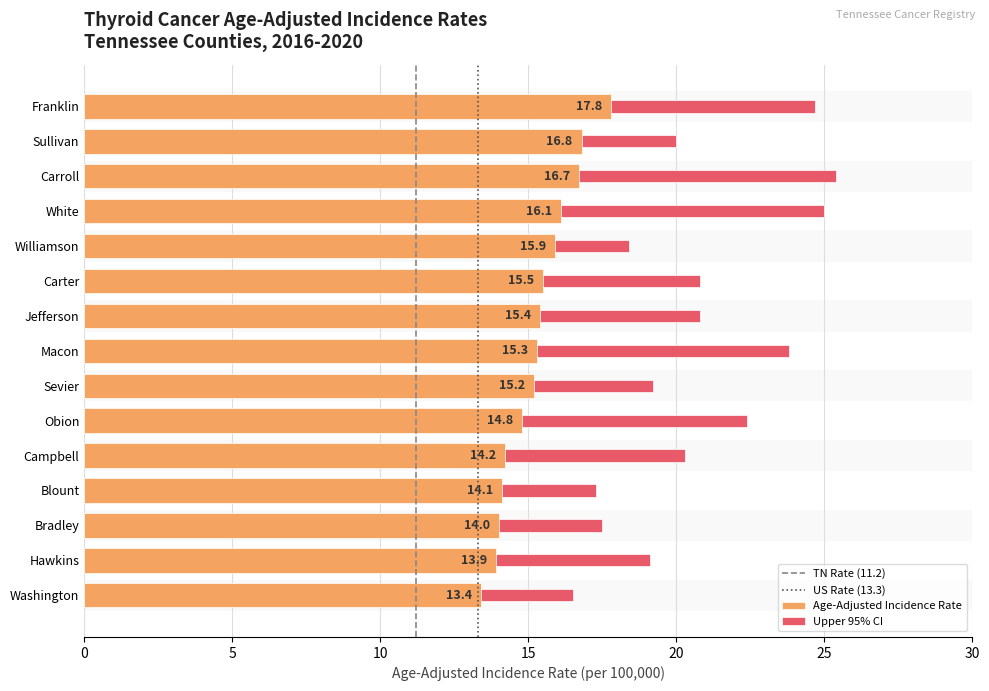

Between Franklin and Obion, which series saw the biggest shift?

Age-Adjusted Incidence Rate